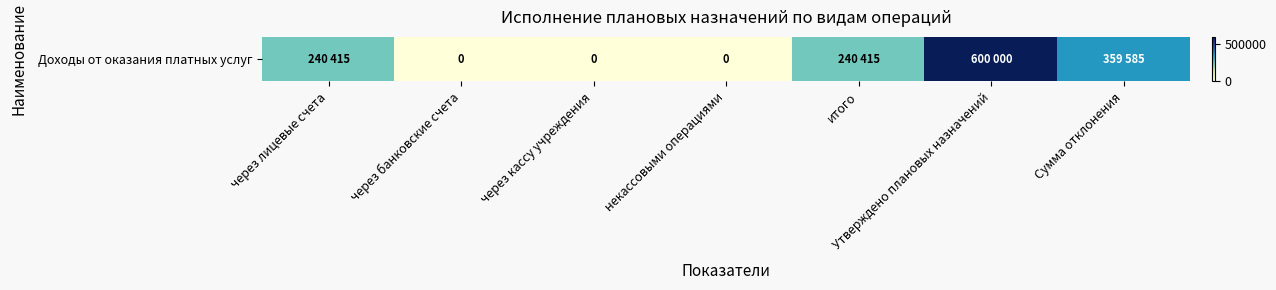

What is the maximum value shown in the chart?

600000